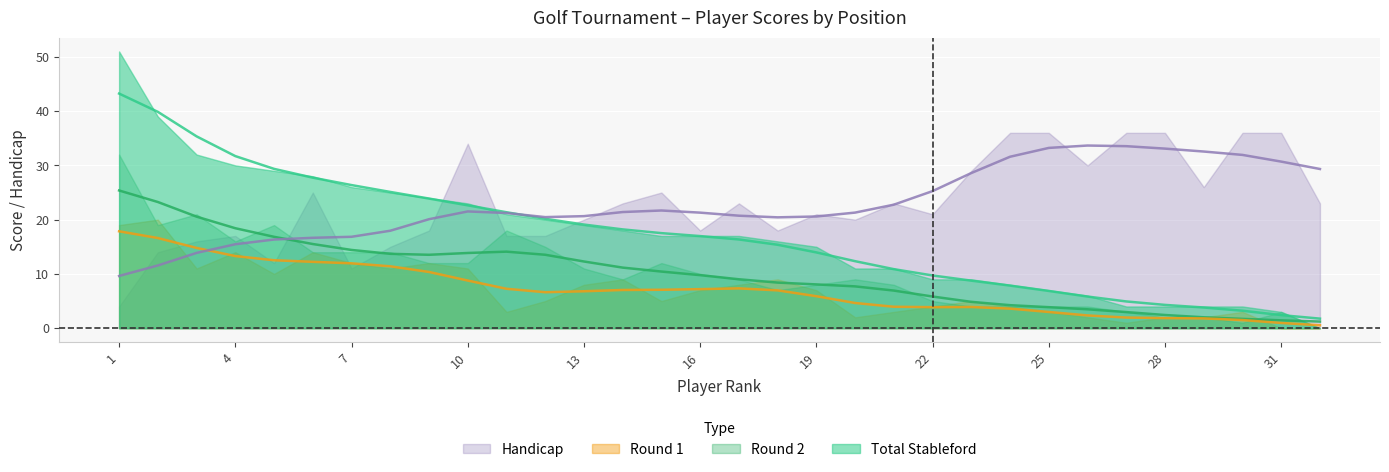

True or false: Handicap has a value of 36 at 27.

True